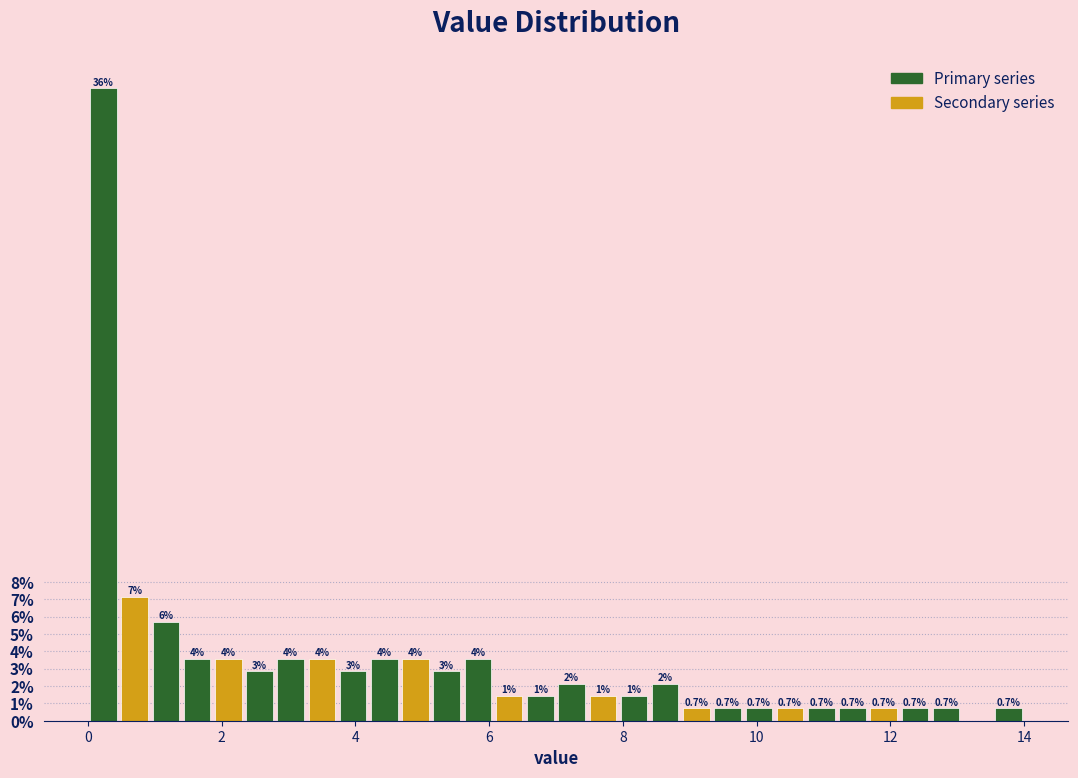

Around what value on the x-axis is the tallest bar? Give the approximate position of its centre, as read against the axis.

0.2